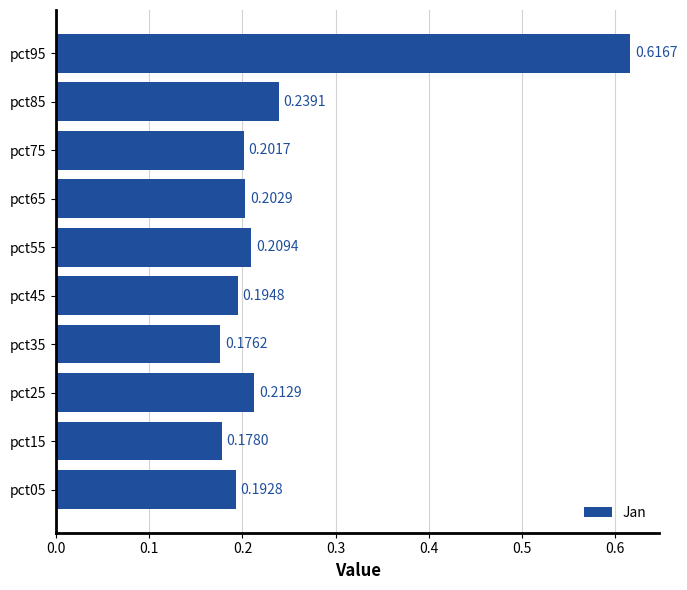

What is the sum of all values?

2.4